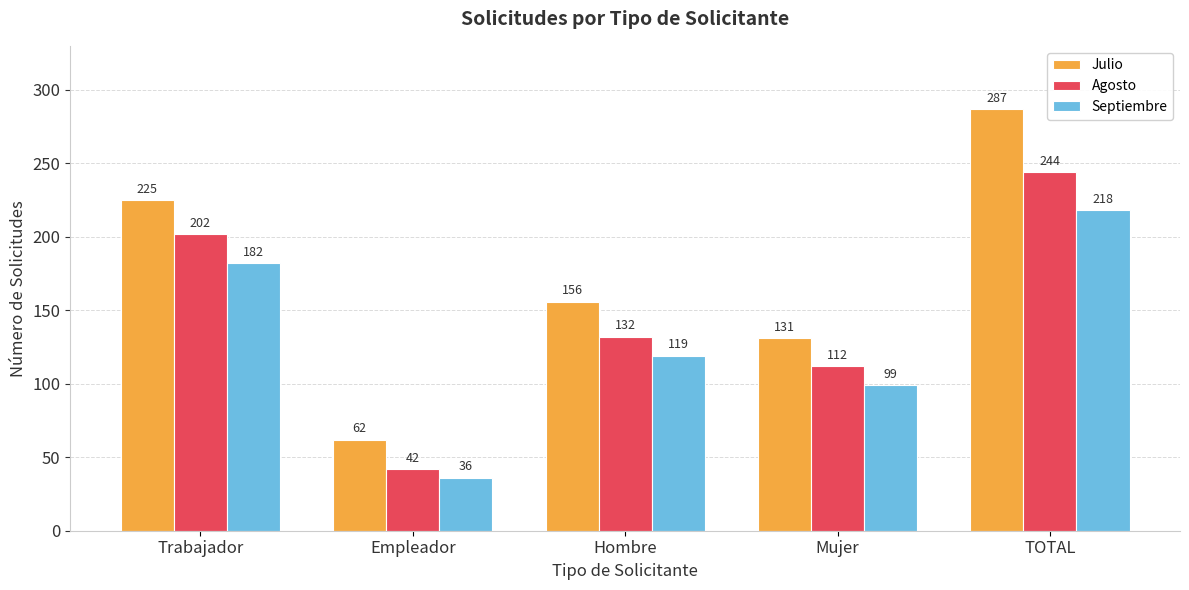

Between Empleador and Mujer, which series saw the biggest shift?

Agosto